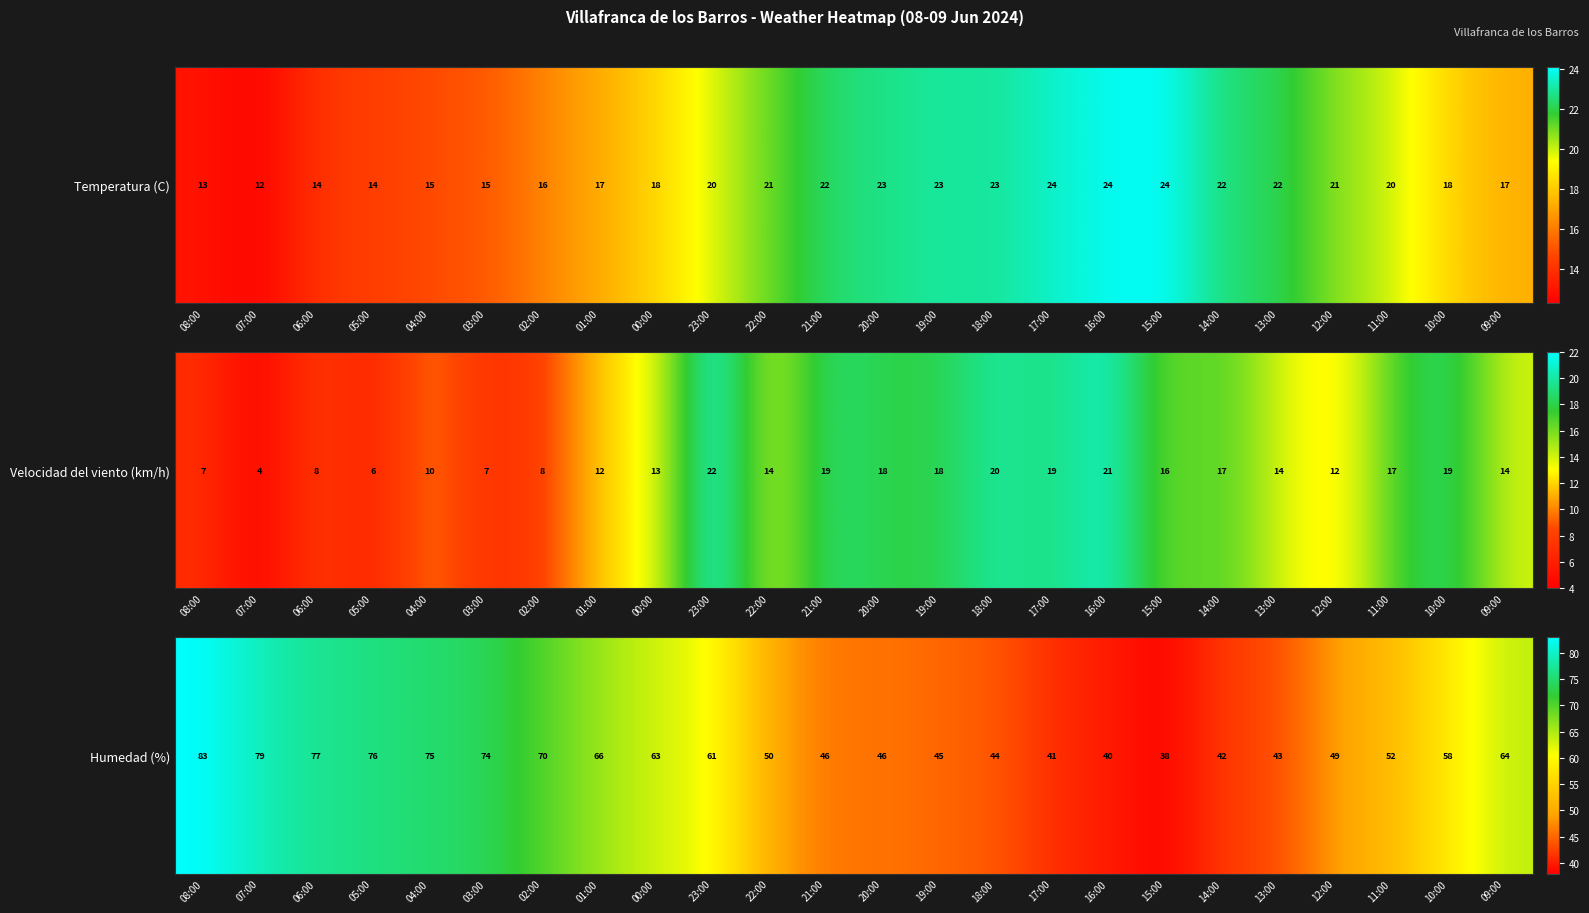

Which has a higher value, 07:00 or 20:00?

07:00